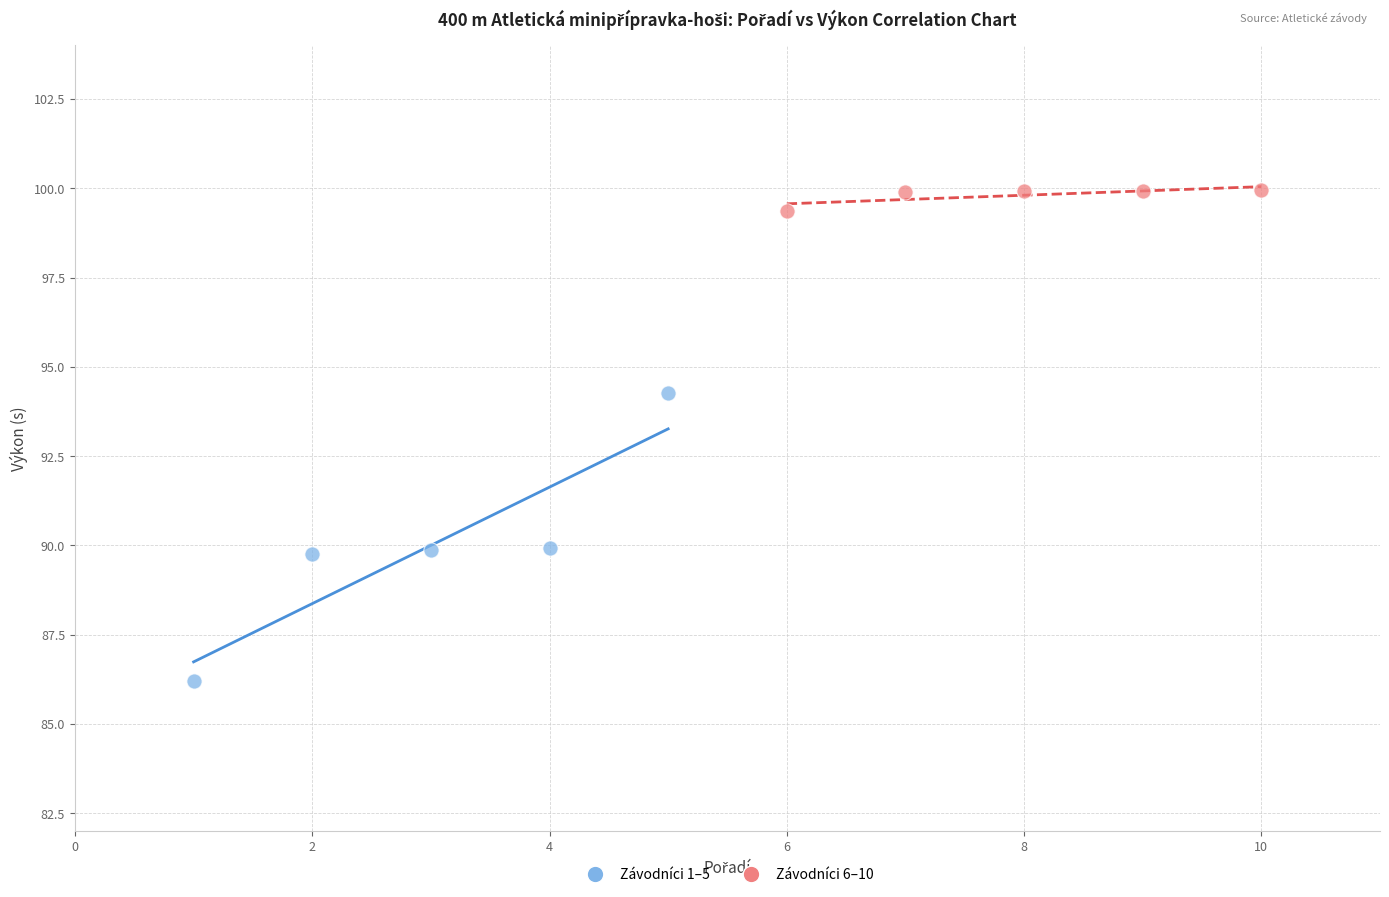

Which series contains the highest Y value?

Závodníci 6–10